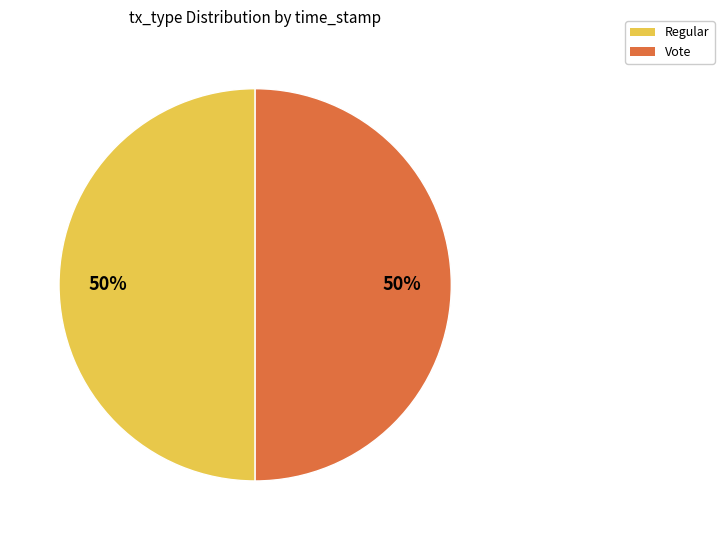

Do Vote and Regular together represent more than half of the pie?

Yes